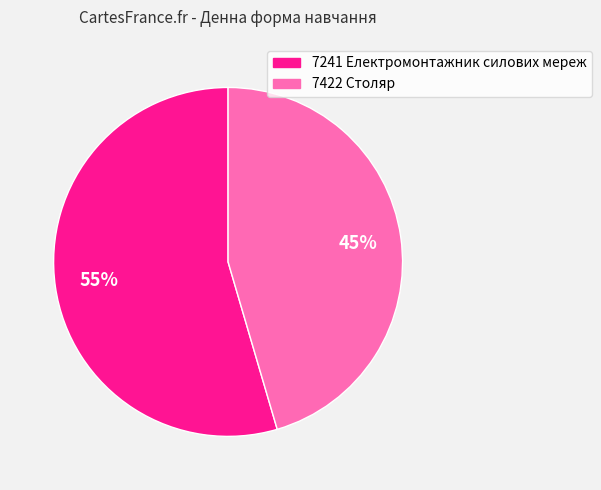

To the nearest percent, what percentage of the pie is 7422 Столяр?

45%